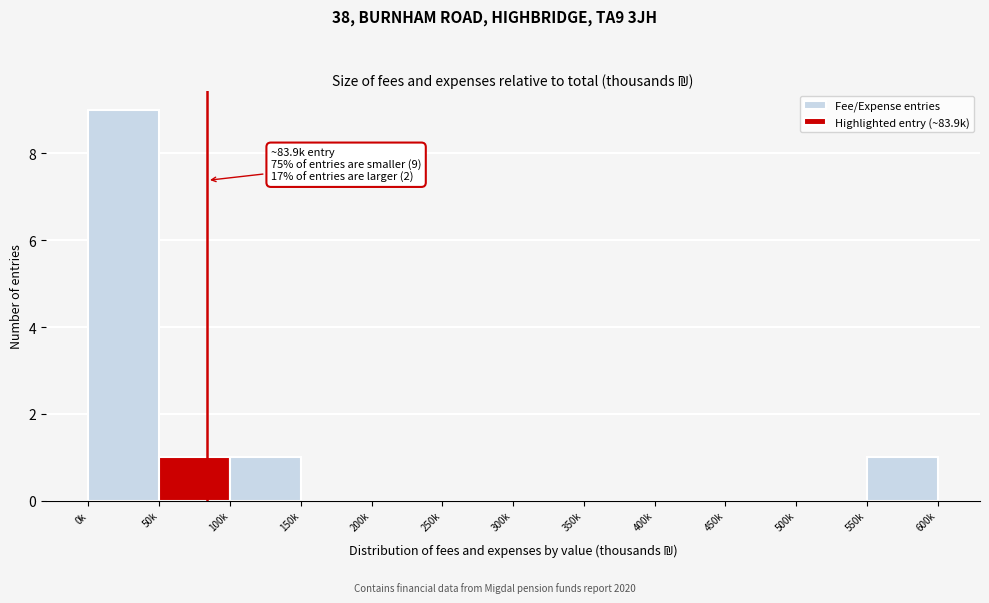

Reading right to left, what are all the values shown in this chart?

550k=1	500k=0	450k=0	400k=0	350k=0	300k=0	250k=0	200k=0	150k=0	100k=1	50k=1	0k=9